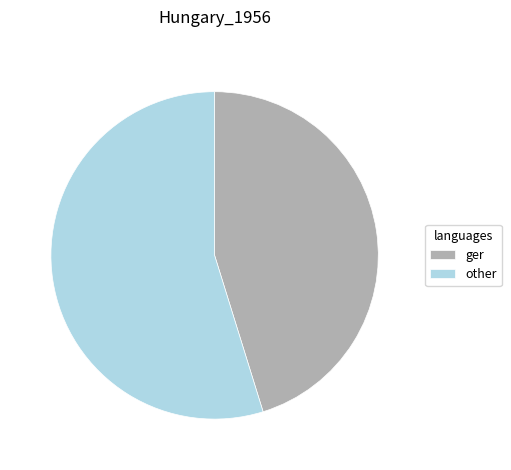

Rank the categories by value from lowest to highest.

ger, other